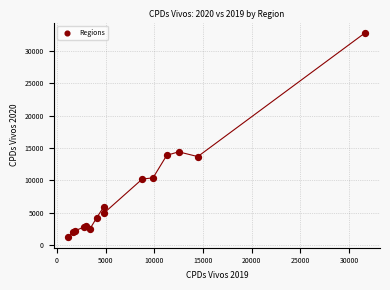

What Y value in the scatter plot is closest to 16971?

14391